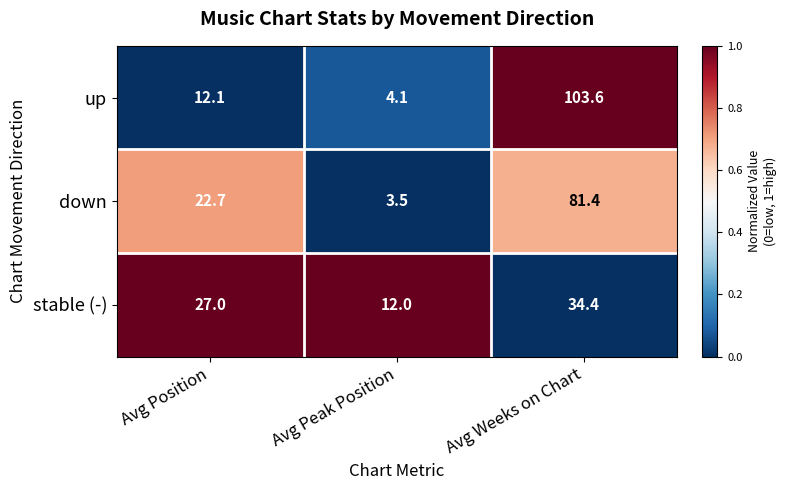

Rank the series at Avg Weeks on Chart from lowest to highest value.

stable (-), down, up